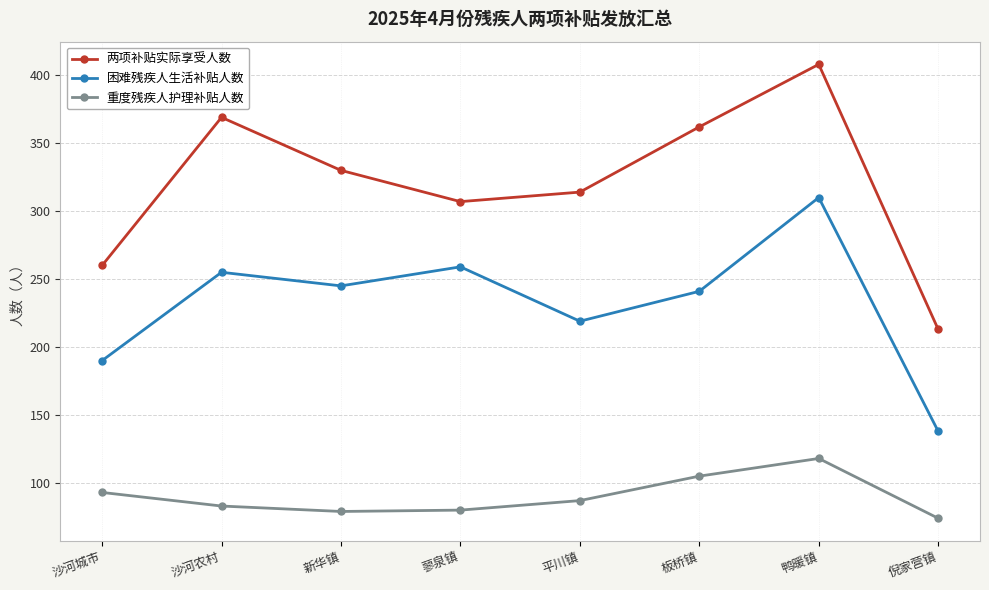

The value of 重度残疾人护理补贴人数 at 鸭暖镇 is 47. True or false?

False